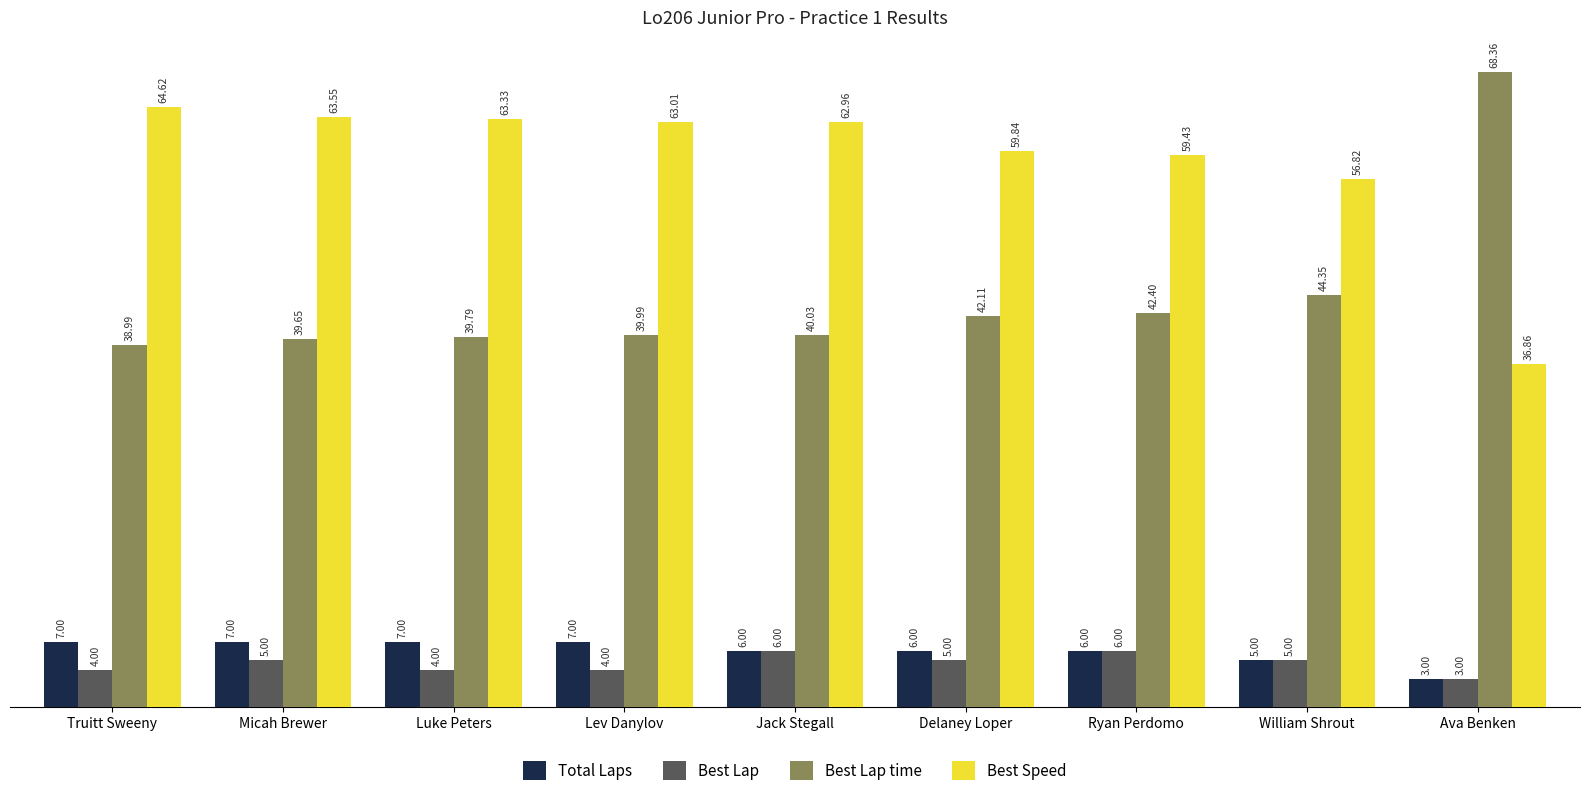

Which series has the largest range (max minus min)?

Best Lap time